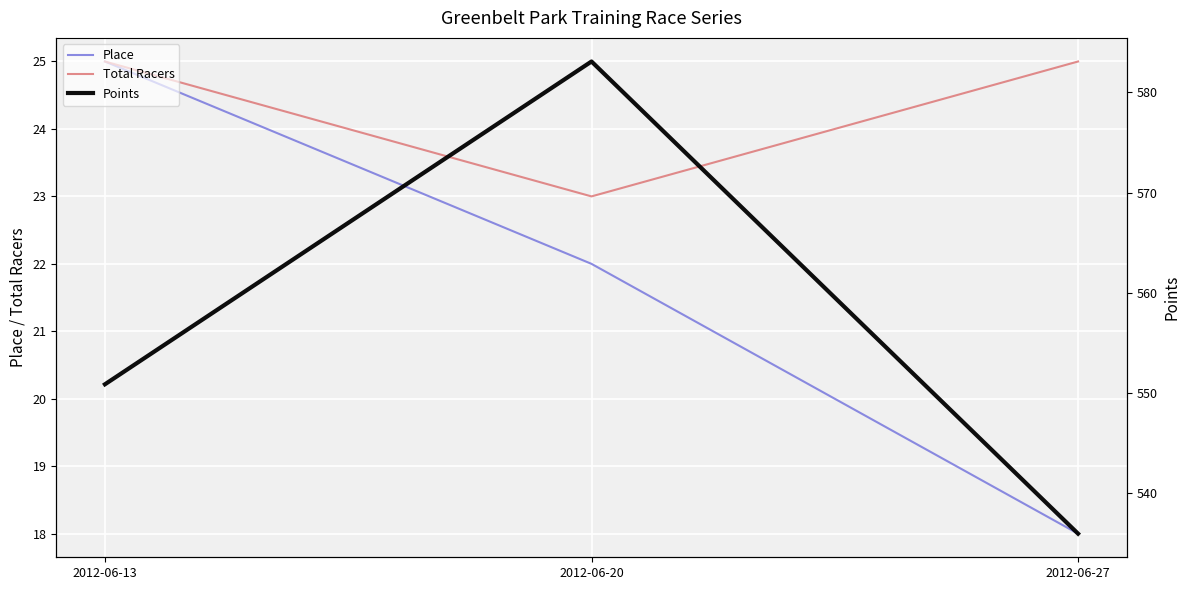

Which series changed the most between 2012-06-13 and 2012-06-27?

Points